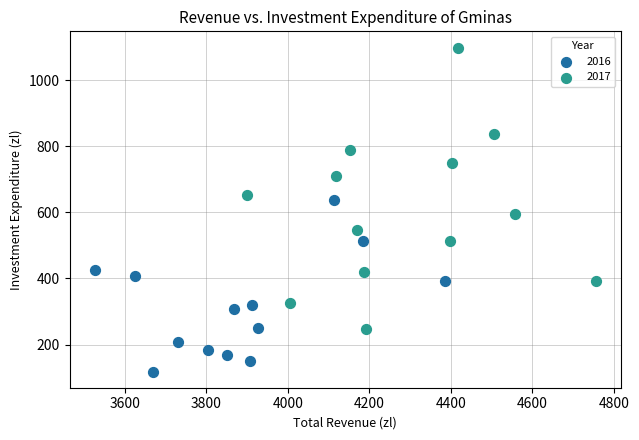

Which series contains the lowest Y value?

2016